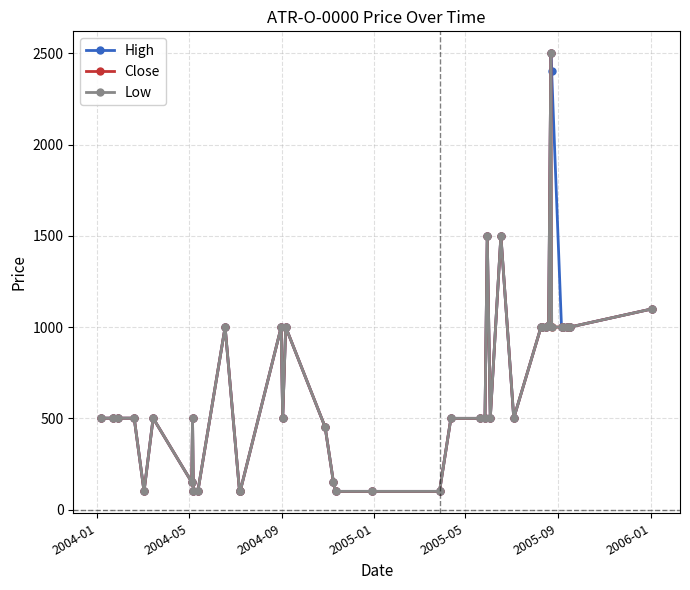

True or false: Low and Close intersect in this chart.

False